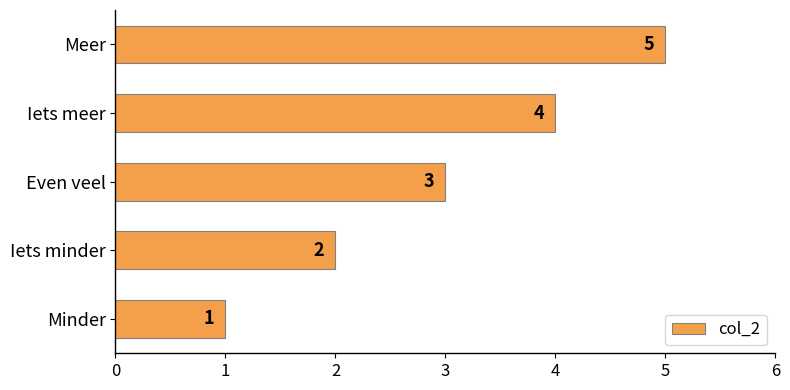

What is the greatest value displayed?

5